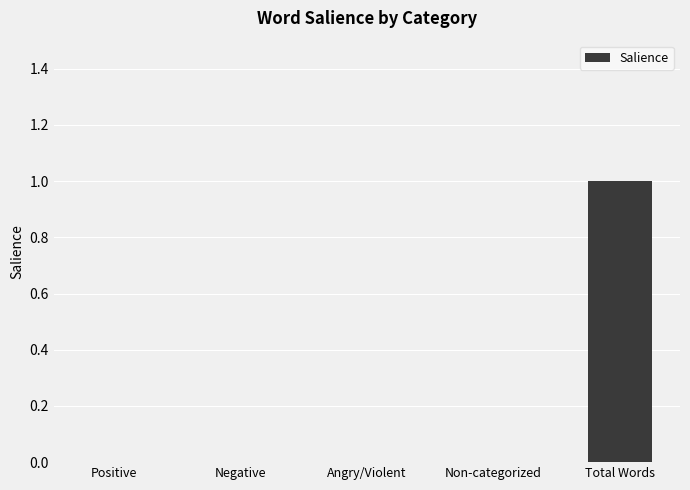

What is the sum of all values?

1